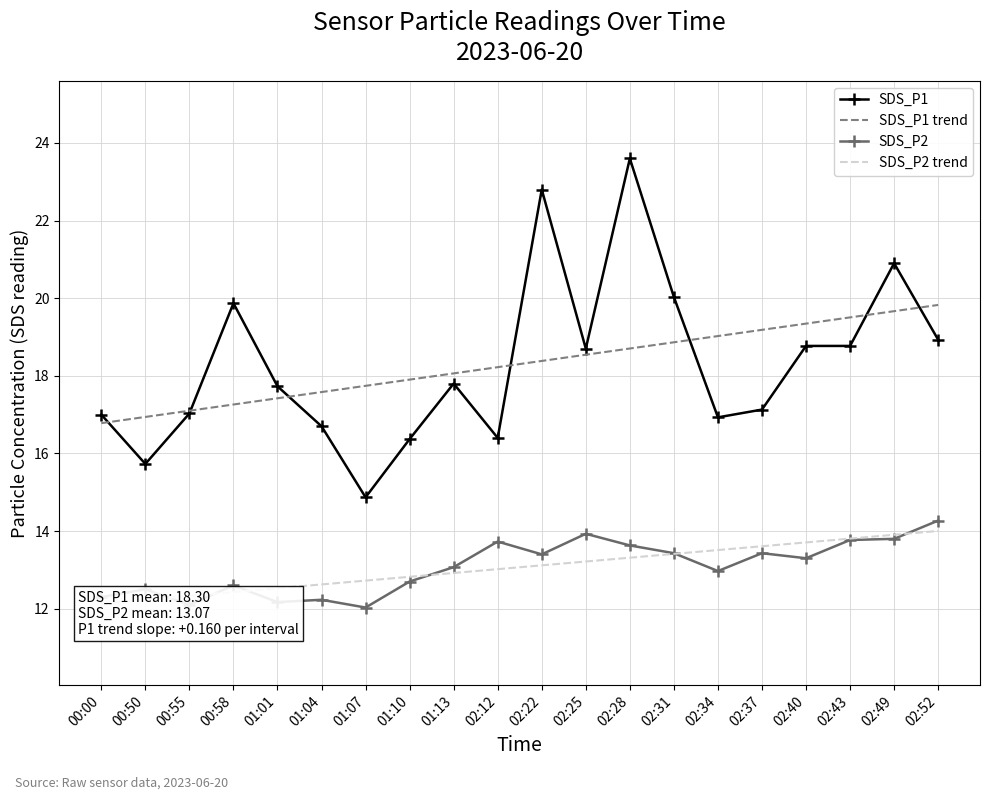

List the labels in order of SDS_P2 trend value, largest first.

02:52, 02:49, 02:43, 02:40, 02:37, 02:34, 02:31, 02:28, 02:25, 02:22, 02:12, 01:13, 01:10, 01:07, 01:04, 01:01, 00:58, 00:55, 00:50, 00:00